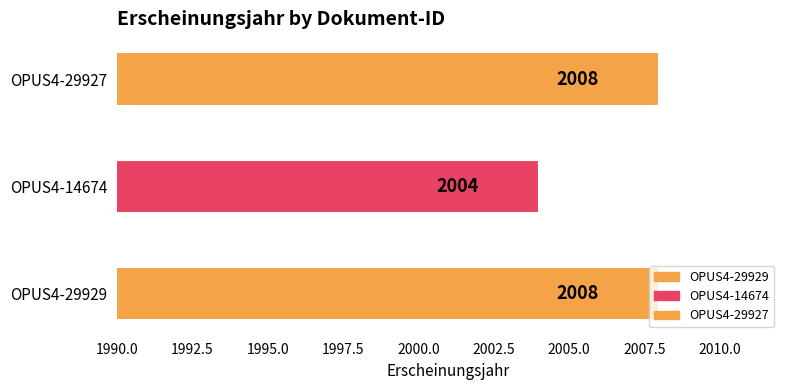

Where is the data nearest to the value 2006?

OPUS4-29929